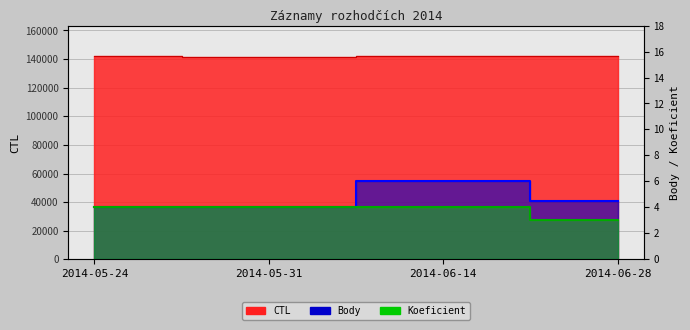

How many distinct data groups are displayed?

3